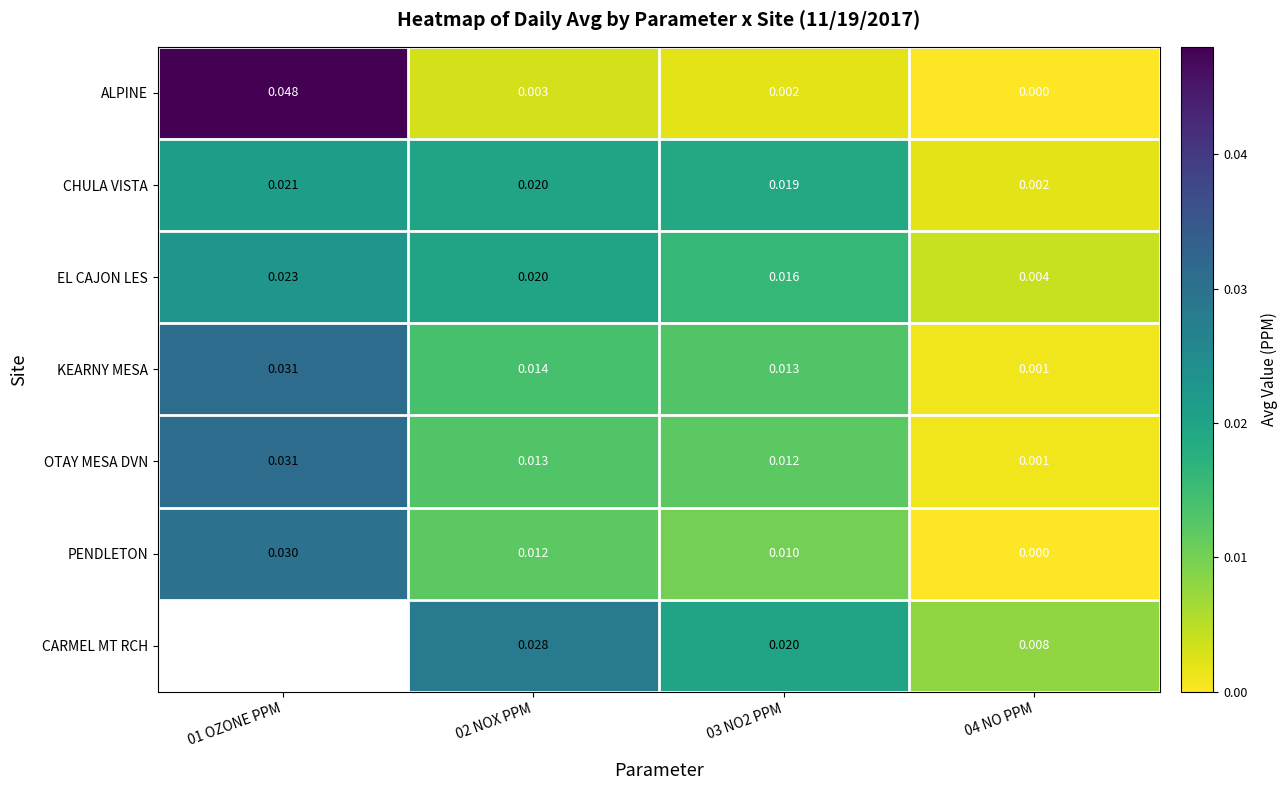

At which category is the sum across all series the highest?

02 NOX PPM